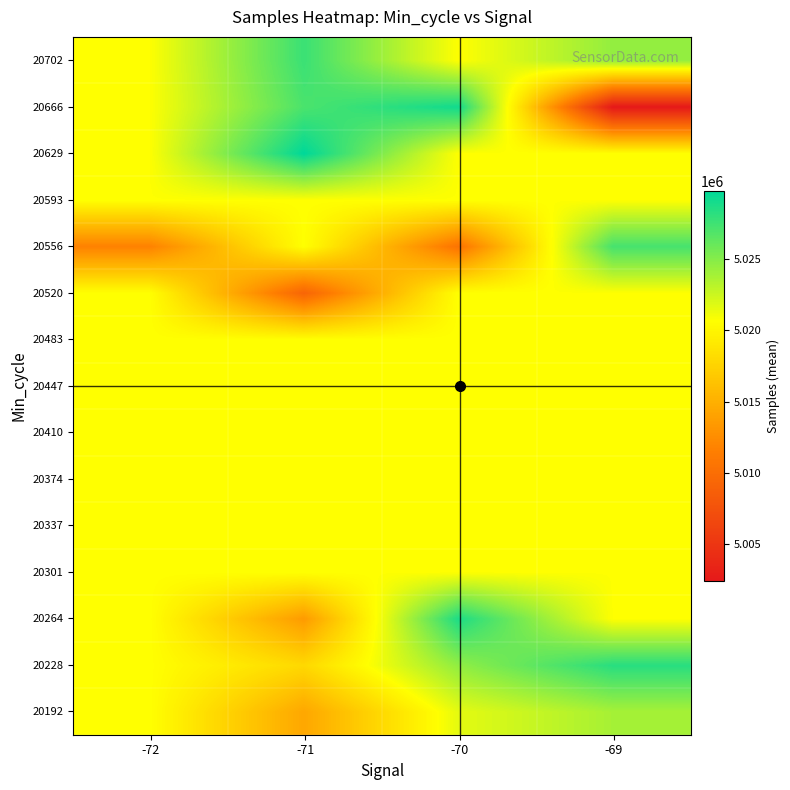

Which has a higher value, -70 or -72?

-70